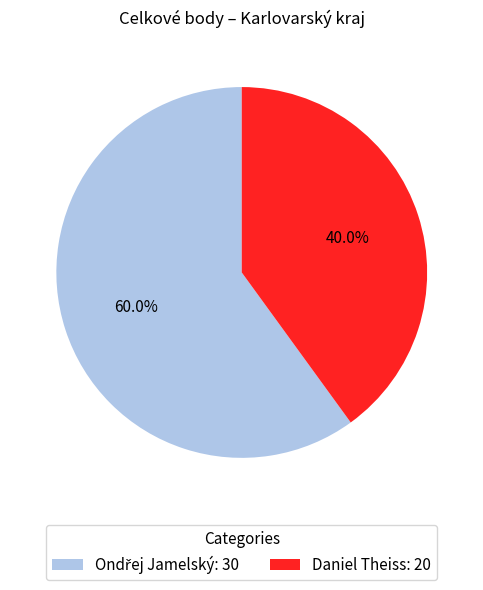

To the nearest percent, what is the difference between the largest and smallest slice percentages?

20%